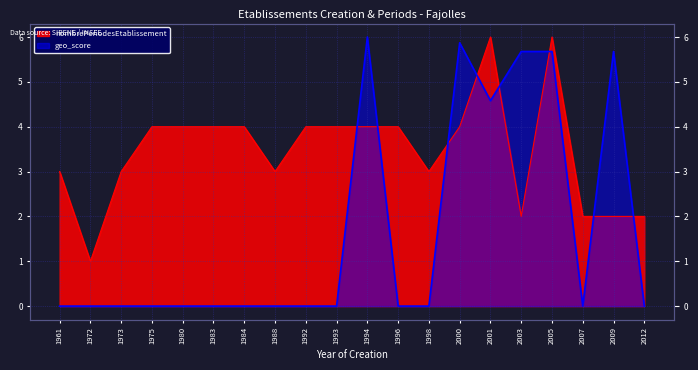

List the series in order of their peak value, lowest first.

geo_score, nombrePeriodesEtablissement